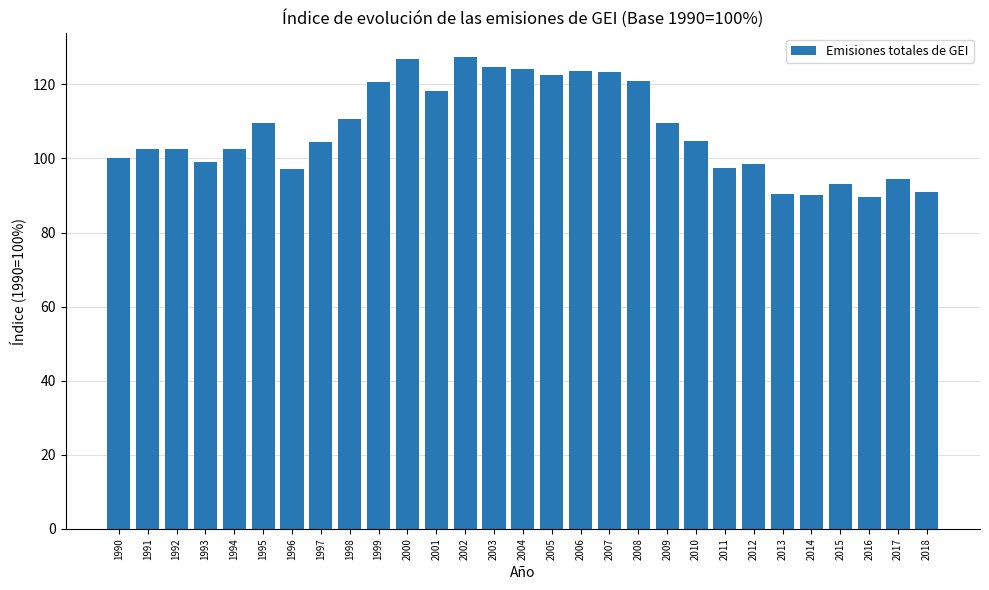

What is the minimum value shown in the chart?

89.7